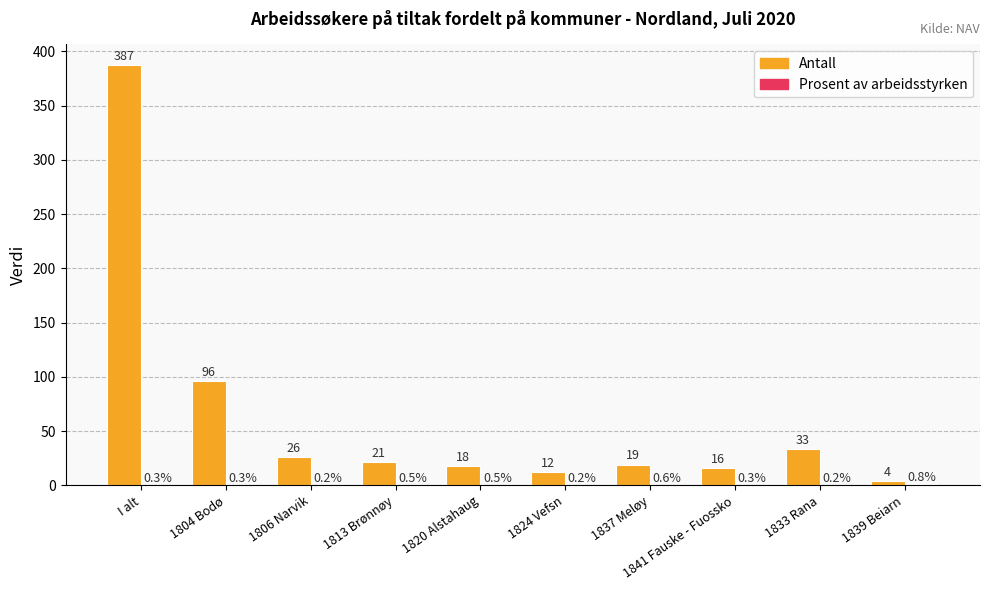

What value does the Antall series have at 1806 Narvik?

26.0